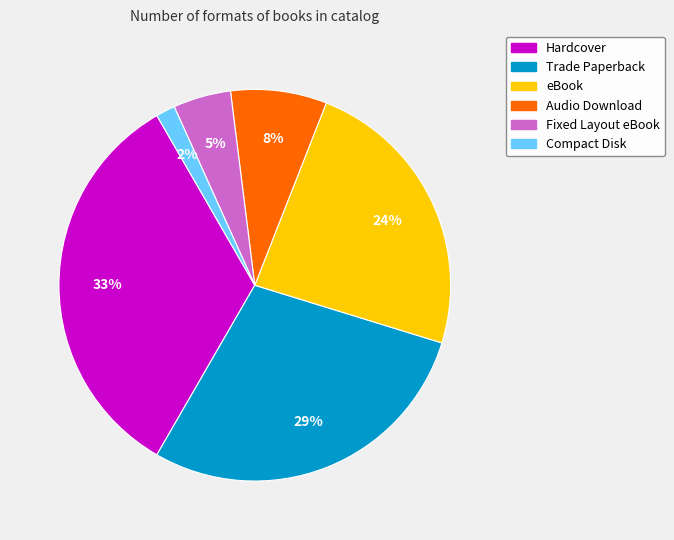

Which has a higher value, Trade Paperback or Fixed Layout eBook?

Trade Paperback